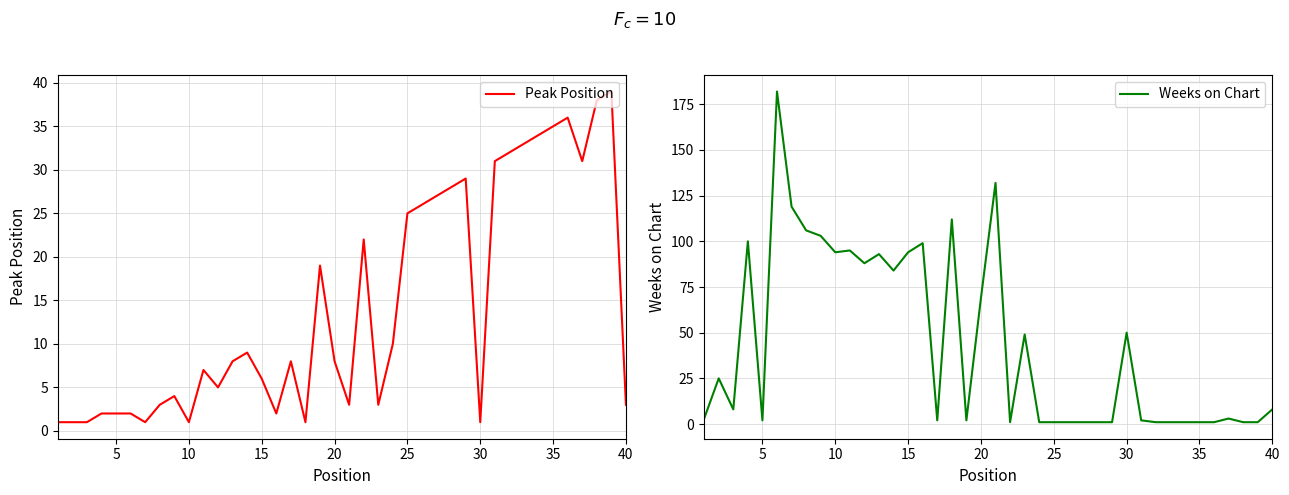

What are all the series names shown in the legend?

Peak Position, Weeks on Chart